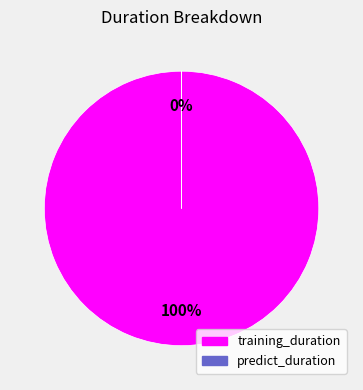

What percentage do training_duration and predict_duration together represent?

100.0%